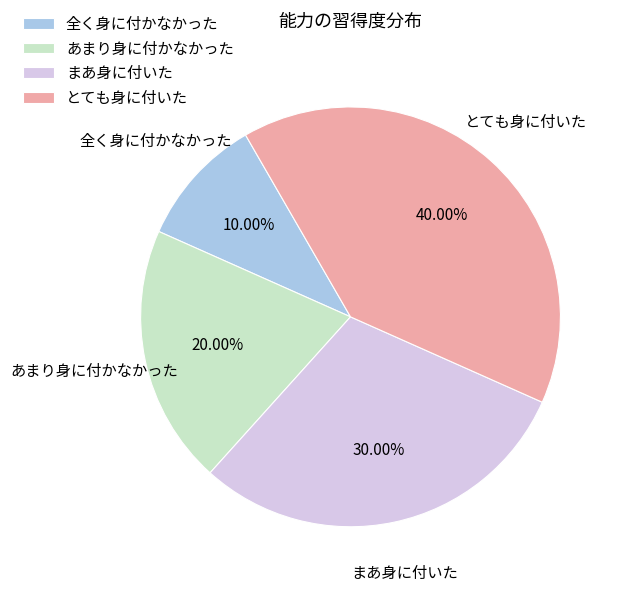

Is あまり身に付かなかった the majority of the pie?

No